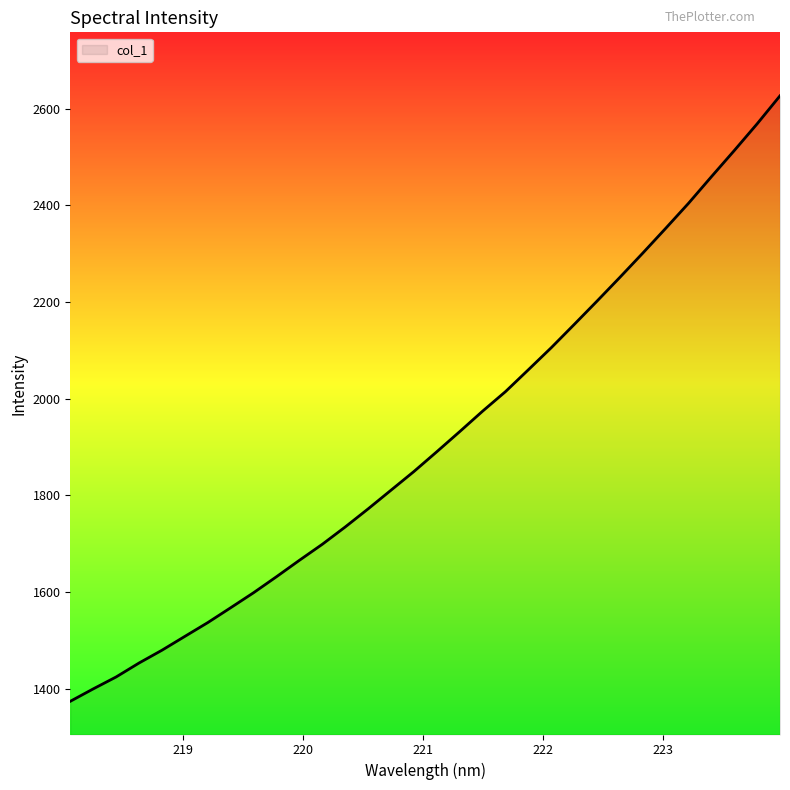

What is the sum of all values?

61316.8